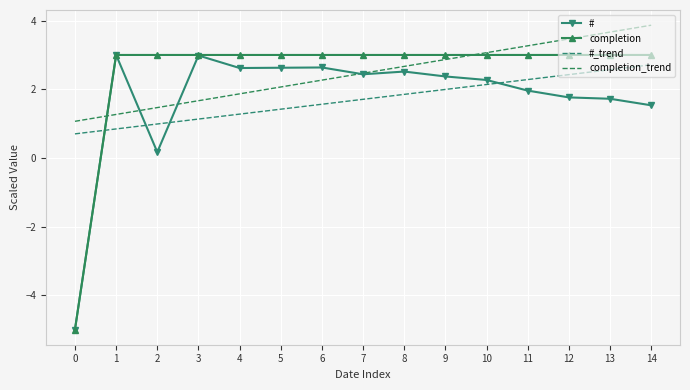

How many lines are shown in the chart?

4